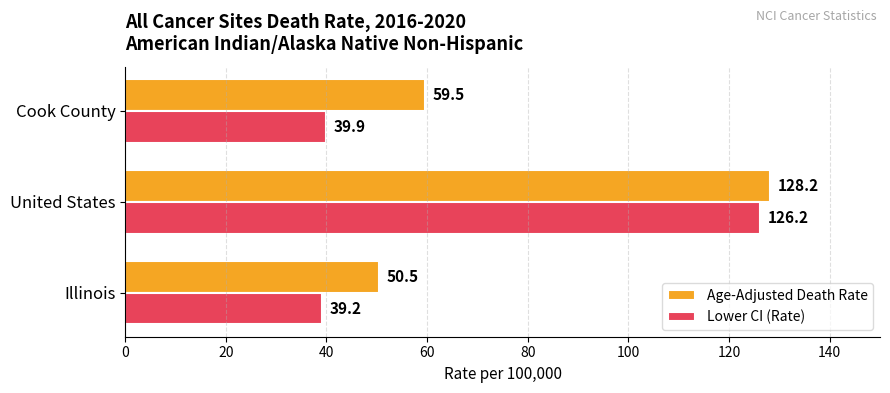

List the series in order of their overall mean, lowest first.

Lower CI (Rate), Age-Adjusted Death Rate